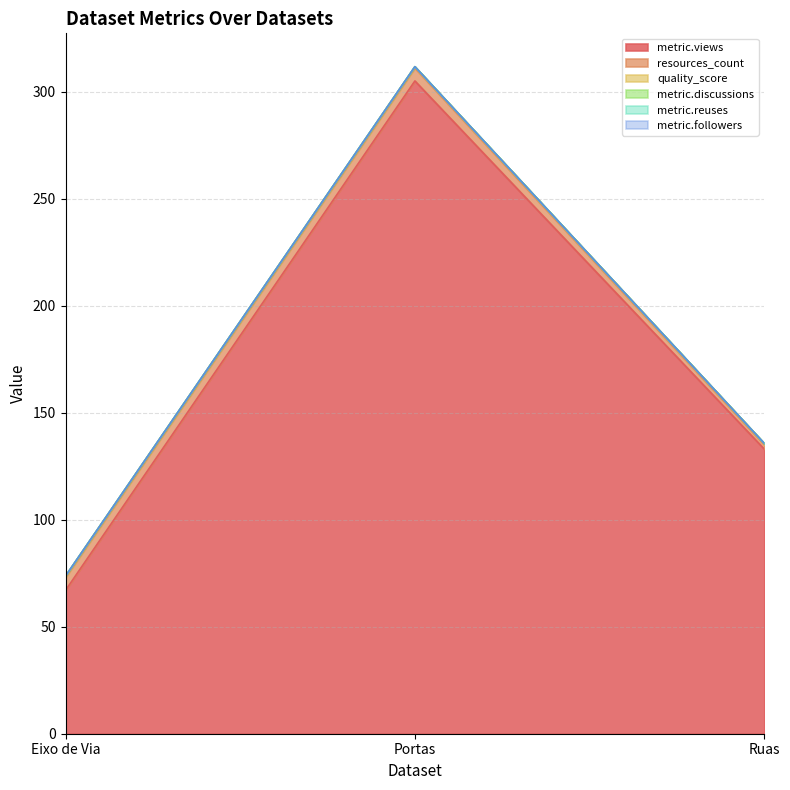

Does the chart have visible grid lines?

Yes